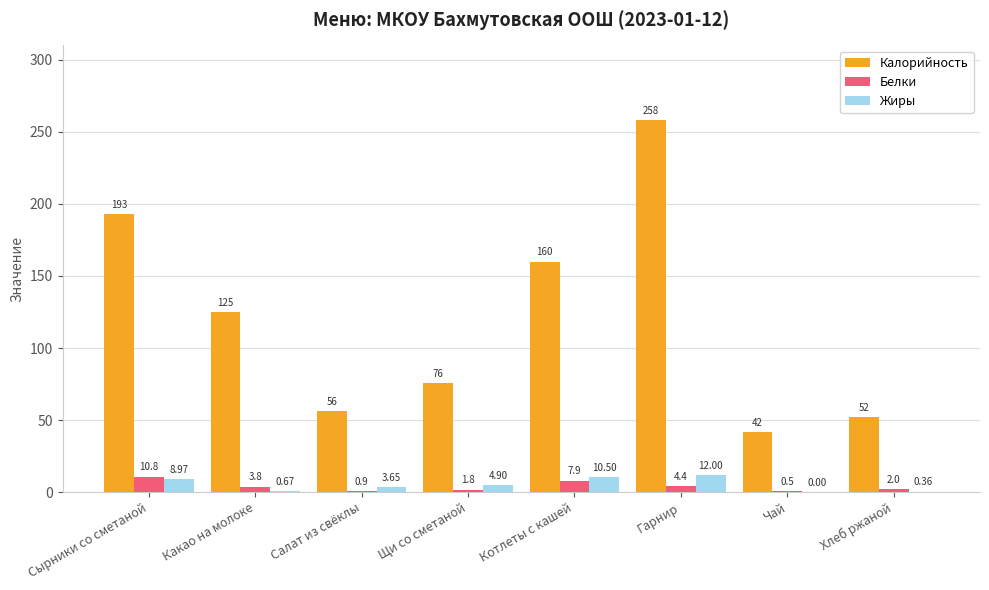

Between Салат из свёклы and Чай, which series saw the biggest shift?

Калорийность